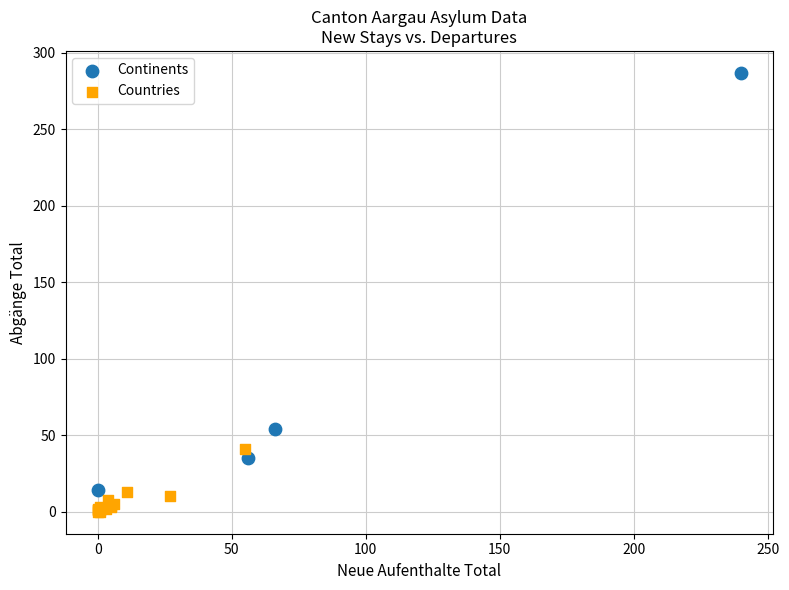

Which series reaches the minimum Y coordinate?

Countries